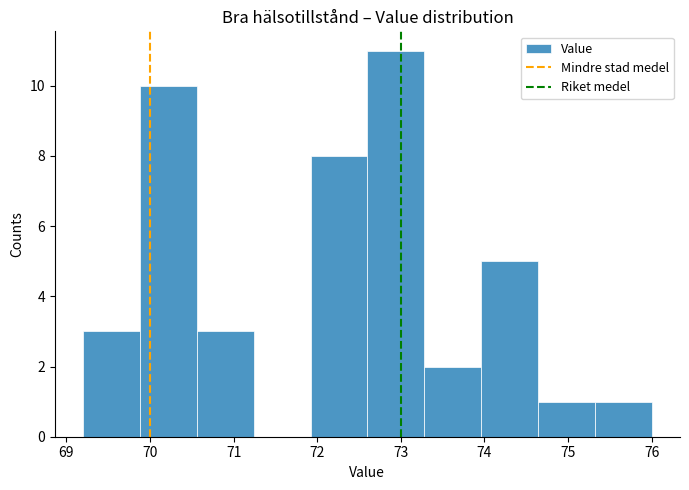

Over which range of the x-axis is the bar tallest?

72.6 to 73.3